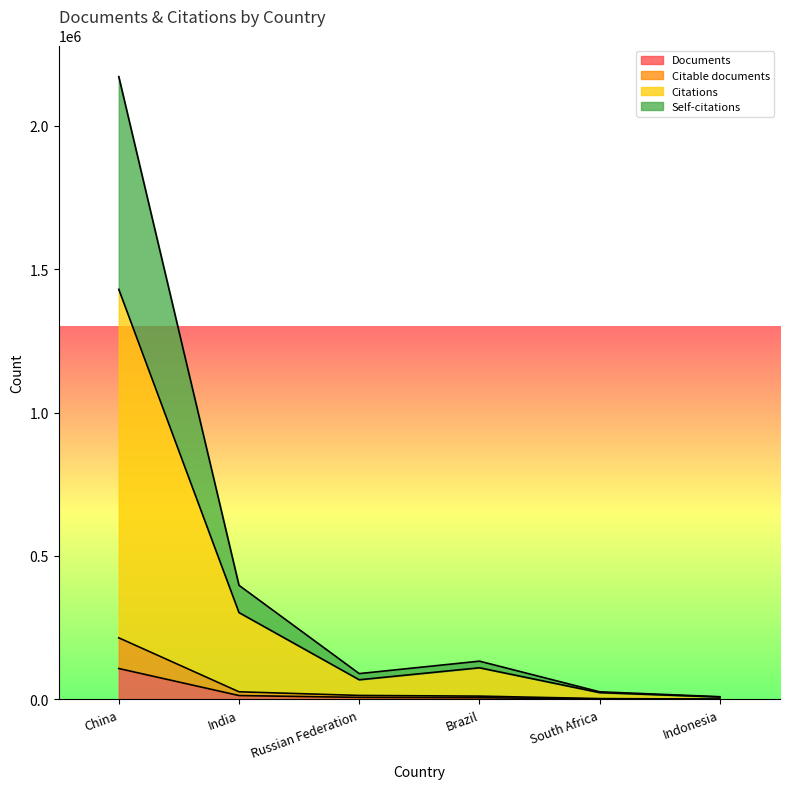

What is the average value of the Citable documents series?

44832